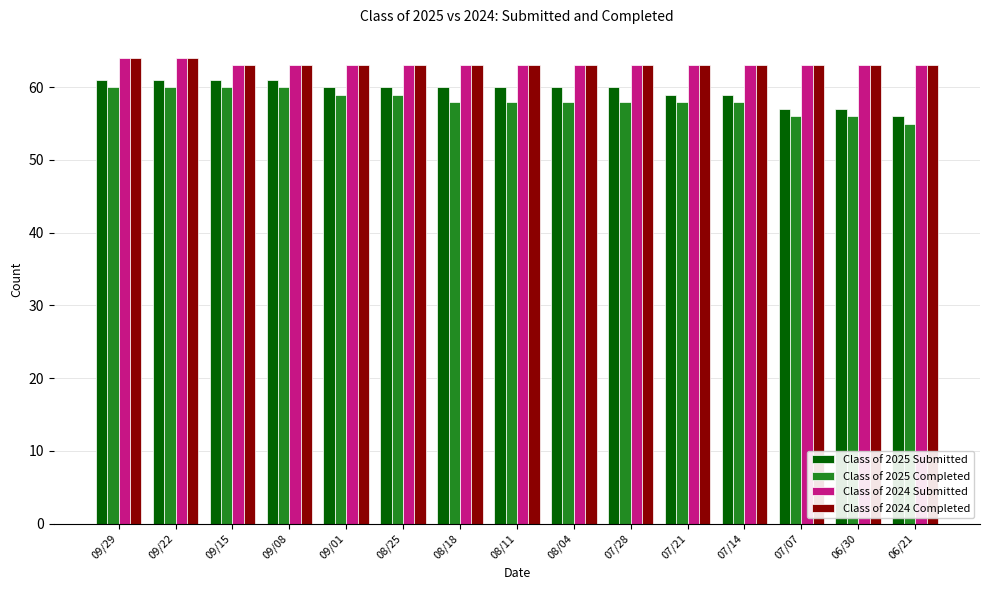

Reading right to left, transcribe all the data shown in this chart.

Class of 2025 Submitted: 56	57	57	59	59	60	60	60	60	60	60	61	61	61	61
Class of 2025 Completed: 55	56	56	58	58	58	58	58	58	59	59	60	60	60	60
Class of 2024 Submitted: 63	63	63	63	63	63	63	63	63	63	63	63	63	64	64
Class of 2024 Completed: 63	63	63	63	63	63	63	63	63	63	63	63	63	64	64